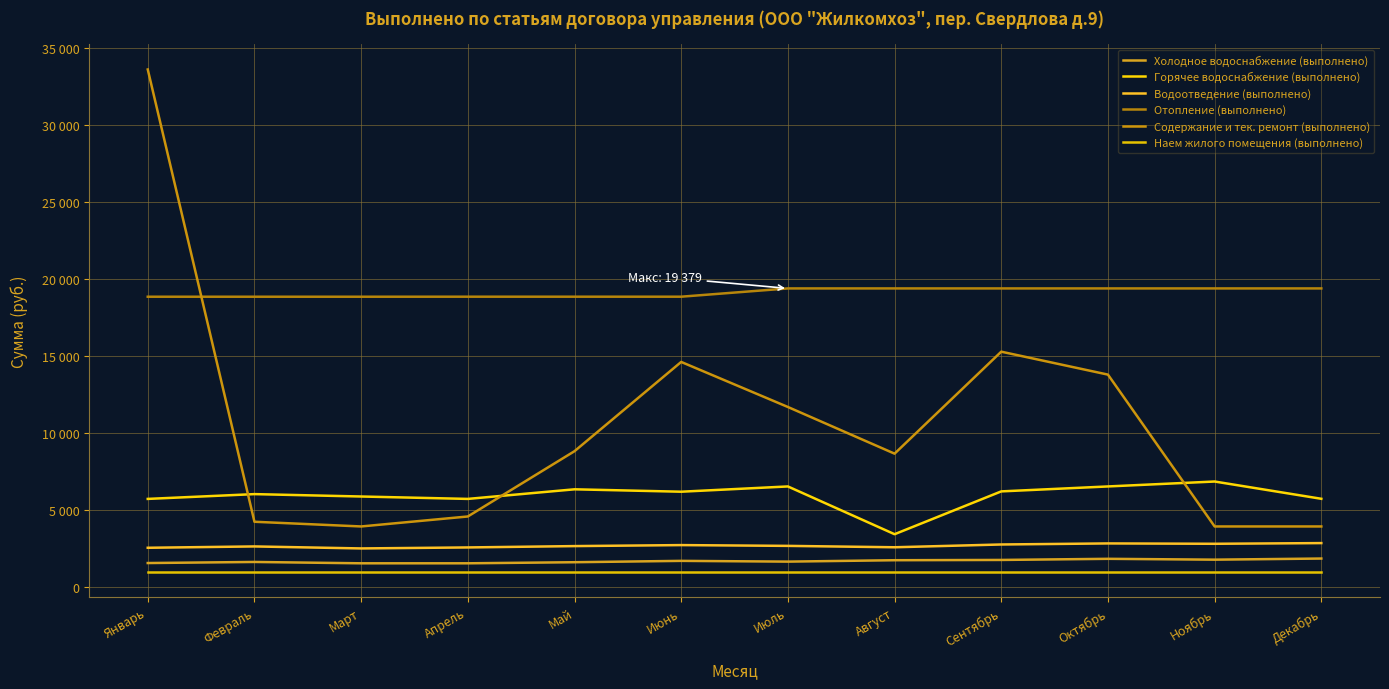

Reading left to right, list all the values displayed in this chart.

Холодное водоснабжение (выполнено): Январь=1549	Февраль=1619	Март=1532	Апрель=1532	Май=1602	Июнь=1690	Июль=1641	Август=1732	Сентябрь=1750	Октябрь=1823	Ноябрь=1768	Декабрь=1841
Горячее водоснабжение (выполнено): Январь=5713	Февраль=6024	Март=5869	Апрель=5713	Май=6336	Июнь=6180	Июль=6522	Август=3421	Сентябрь=6201	Октябрь=6522	Ноябрь=6842	Декабрь=5720
Водоотведение (выполнено): Январь=2540	Февраль=2627	Март=2497	Апрель=2562	Май=2649	Июнь=2714	Июль=2663	Август=2573	Сентябрь=2754	Октябрь=2822	Ноябрь=2799	Декабрь=2844
Отопление (выполнено): Январь=18840	Февраль=18840	Март=18840	Апрель=18842	Май=18842	Июнь=18842	Июль=19379	Август=19379	Сентябрь=19379	Октябрь=19379	Ноябрь=19379	Декабрь=19379
Содержание и тек. ремонт (выполнено): Январь=33595	Февраль=4229	Март=3924	Апрель=4572	Май=8811	Июнь=14606	Июль=11681	Август=8651	Сентябрь=15272	Октябрь=13783	Ноябрь=3924	Декабрь=3924
Наем жилого помещения (выполнено): Январь=965	Февраль=965	Март=965	Апрель=965	Май=965	Июнь=965	Июль=965	Август=965	Сентябрь=965	Октябрь=965	Ноябрь=965	Декабрь=965